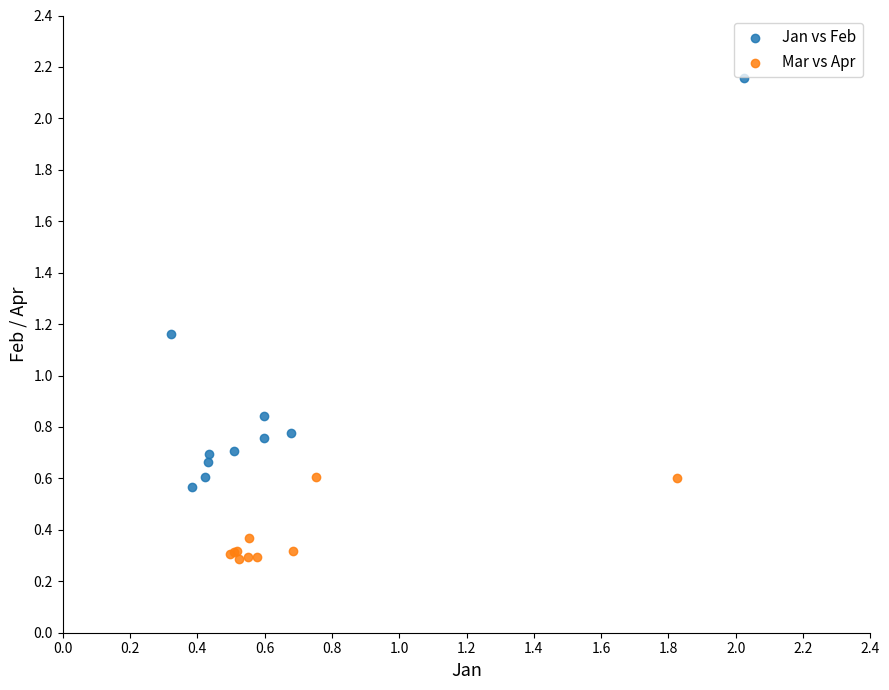

Which series reaches the maximum Y coordinate?

Jan vs Feb